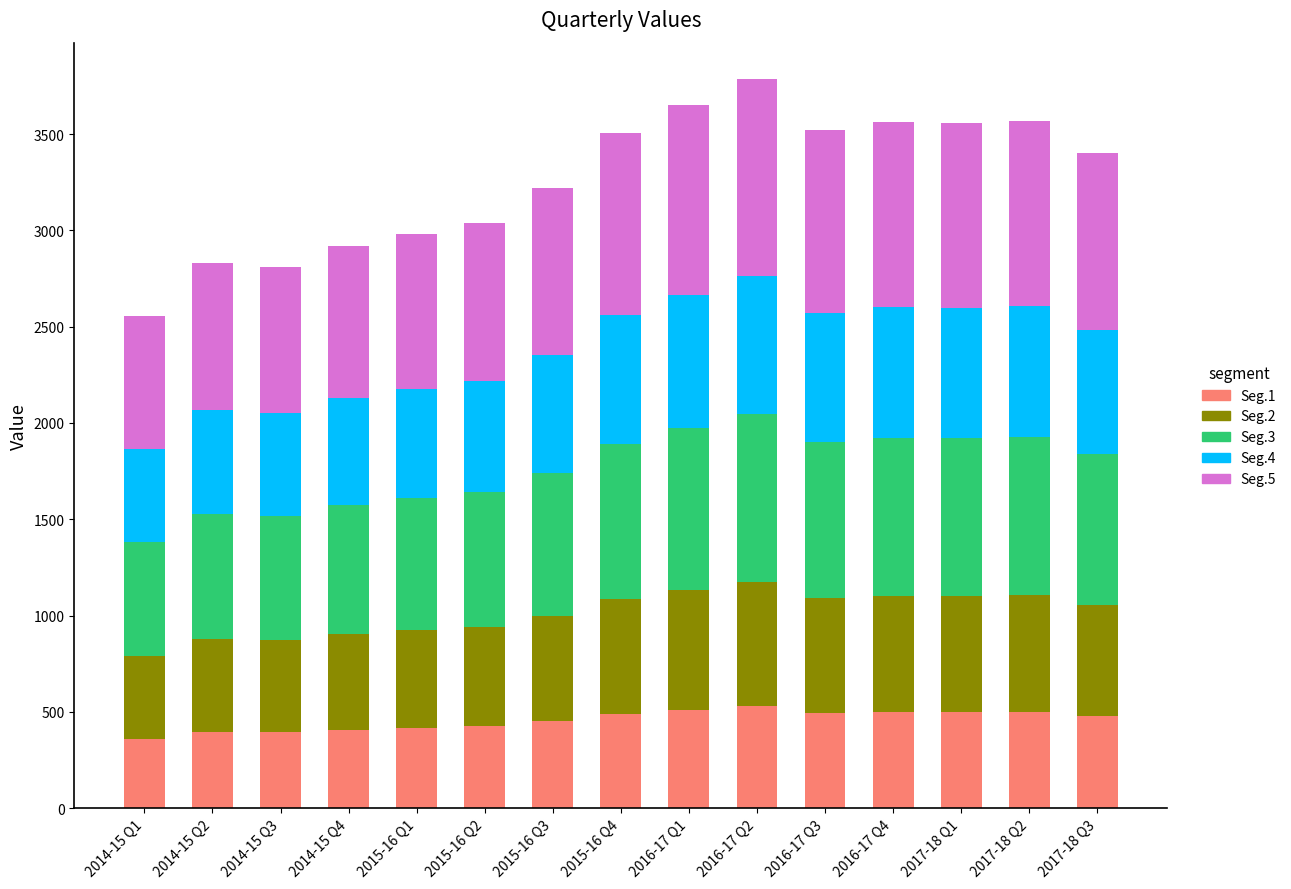

What is the sum of the Seg.1 values at 2017-18 Q1 and 2015-16 Q4?

988.3